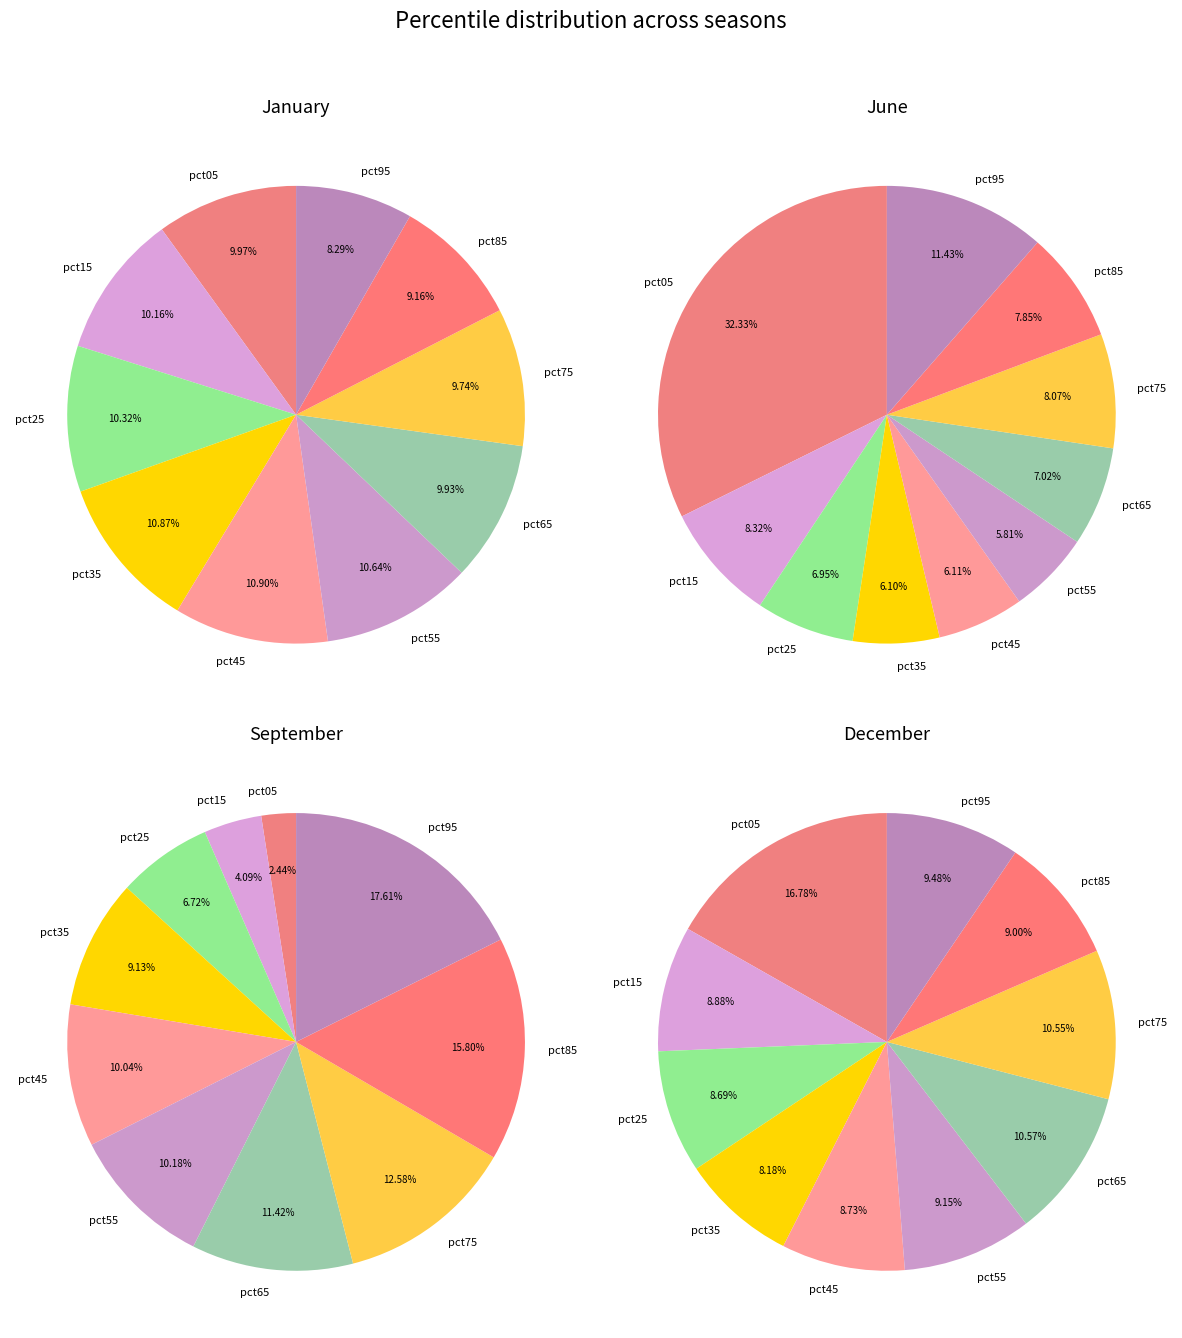

How many segments does this pie chart have?

10